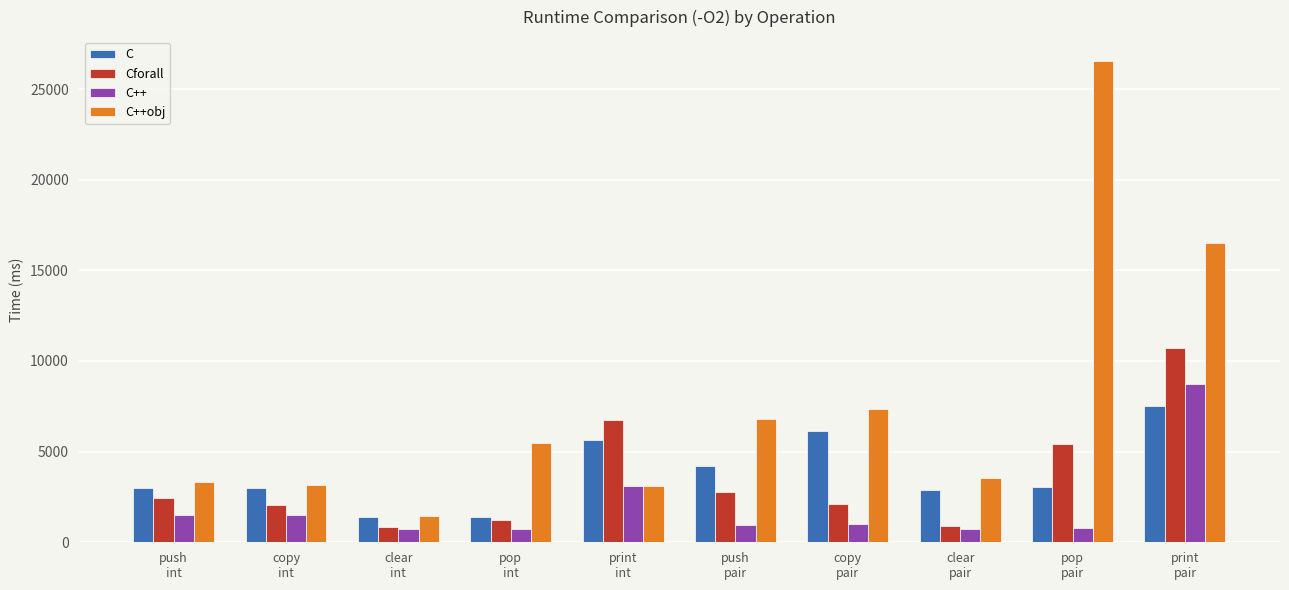

The value of C at clear
int is 2262. True or false?

False